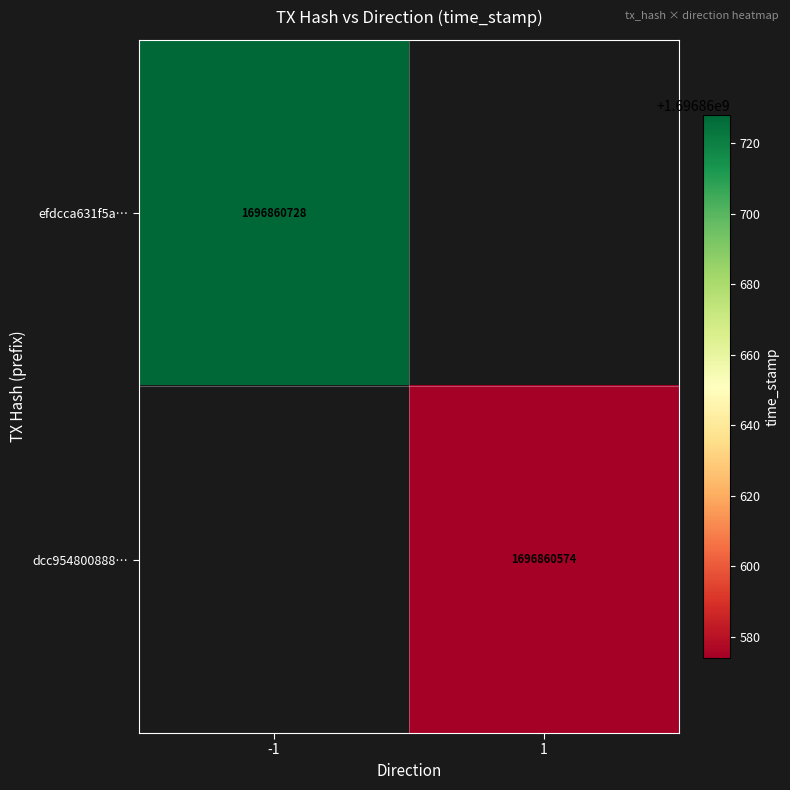

Which series changed the most between 0 and 1?

efdcca631f5a87f25841f4e3f363fbbdb0471ee